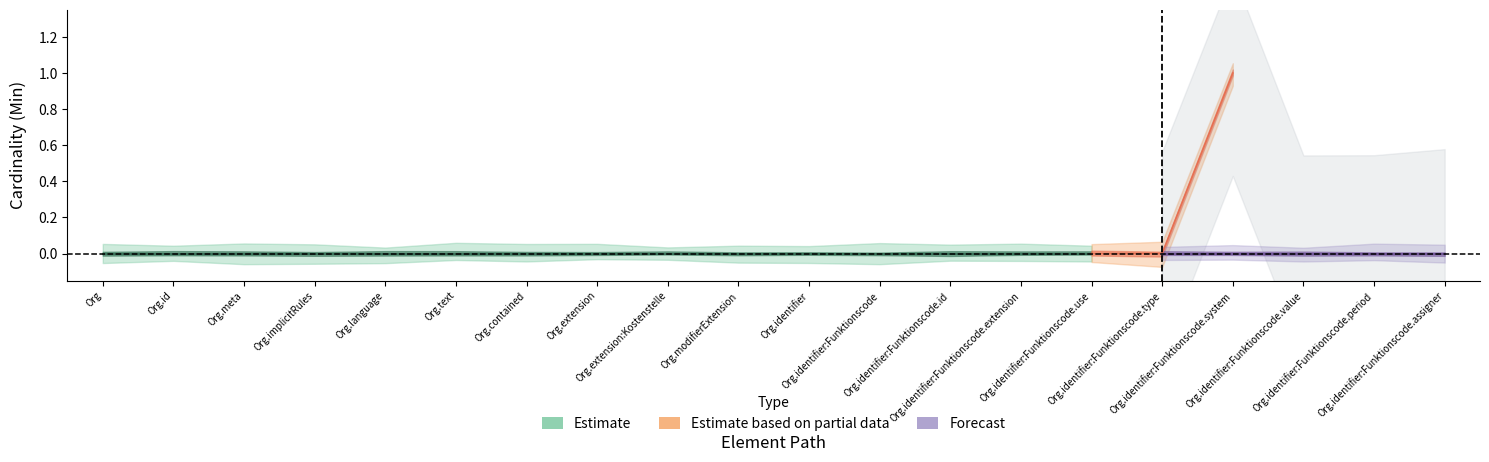

Reading right to left, list all the values displayed in this chart.

Min: Organization.identifier:Funktionscode.assigner=0	Organization.identifier:Funktionscode.period=0	Organization.identifier:Funktionscode.value=0	Organization.identifier:Funktionscode.system=1	Organization.identifier:Funktionscode.type=0	Organization.identifier:Funktionscode.use=0	Organization.identifier:Funktionscode.extension=0	Organization.identifier:Funktionscode.id=0	Organization.identifier:Funktionscode=0	Organization.identifier=0	Organization.modifierExtension=0	Organization.extension:Kostenstelle=0	Organization.extension=0	Organization.contained=0	Organization.text=0	Organization.language=0	Organization.implicitRules=0	Organization.meta=0	Organization.id=0	Organization=0
Base Min: Organization.identifier:Funktionscode.assigner=0	Organization.identifier:Funktionscode.period=0	Organization.identifier:Funktionscode.value=0	Organization.identifier:Funktionscode.system=0	Organization.identifier:Funktionscode.type=0	Organization.identifier:Funktionscode.use=0	Organization.identifier:Funktionscode.extension=0	Organization.identifier:Funktionscode.id=0	Organization.identifier:Funktionscode=0	Organization.identifier=0	Organization.modifierExtension=0	Organization.extension:Kostenstelle=0	Organization.extension=0	Organization.contained=0	Organization.text=0	Organization.language=0	Organization.implicitRules=0	Organization.meta=0	Organization.id=0	Organization=0